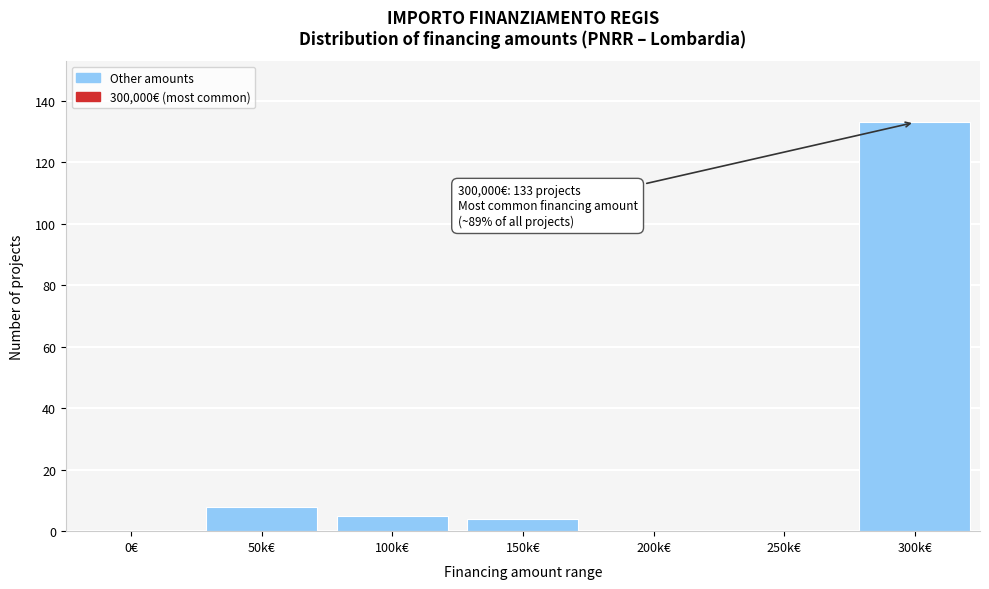

Reading left to right, list all the values displayed in this chart.

0€=0	50k€=8	100k€=5	150k€=4	200k€=0	250k€=0	300k€=133